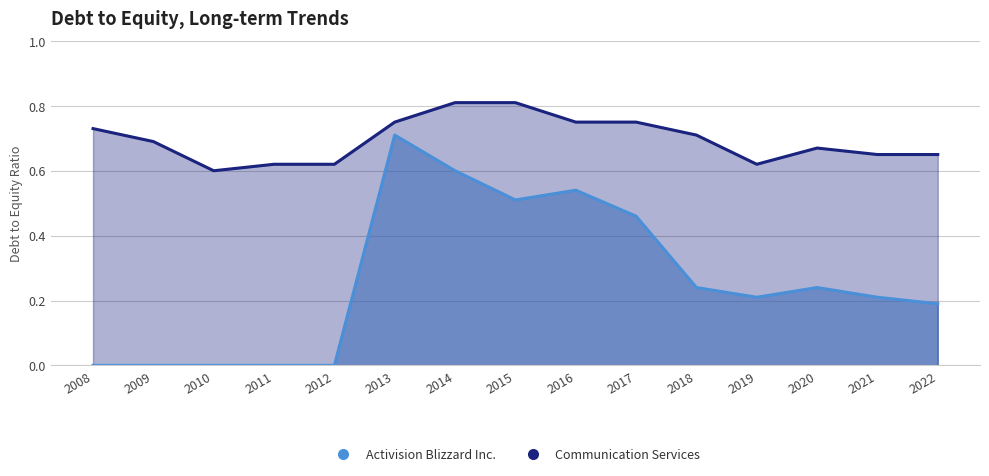

Reading left to right, transcribe all the data shown in this chart.

Activision Blizzard Inc.: 2008=0.0	2009=0.0	2010=0.0	2011=0.0	2012=0.0	2013=0.7	2014=0.6	2015=0.5	2016=0.5	2017=0.5	2018=0.2	2019=0.2	2020=0.2	2021=0.2	2022=0.2
Communication Services: 2008=0.7	2009=0.7	2010=0.6	2011=0.6	2012=0.6	2013=0.8	2014=0.8	2015=0.8	2016=0.8	2017=0.8	2018=0.7	2019=0.6	2020=0.7	2021=0.7	2022=0.7